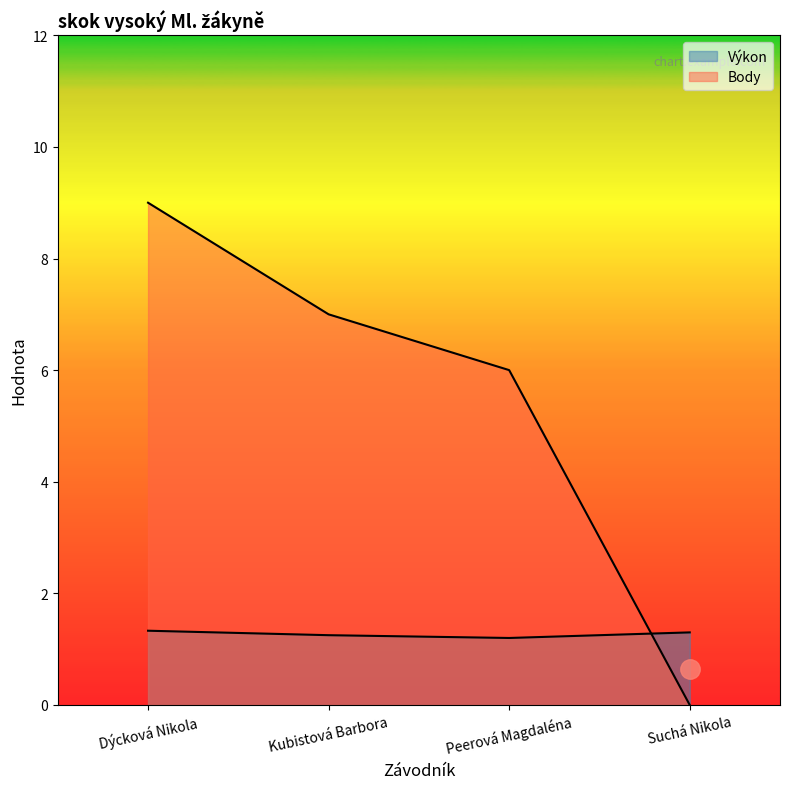

Reading right to left, extract all data points from this chart.

Výkon: Suchá Nikola=1.3	Peerová Magdaléna=1.2	Kubistová Barbora=1.2	Dýcková Nikola=1.3
Body: Suchá Nikola=0.0	Peerová Magdaléna=6.0	Kubistová Barbora=7.0	Dýcková Nikola=9.0